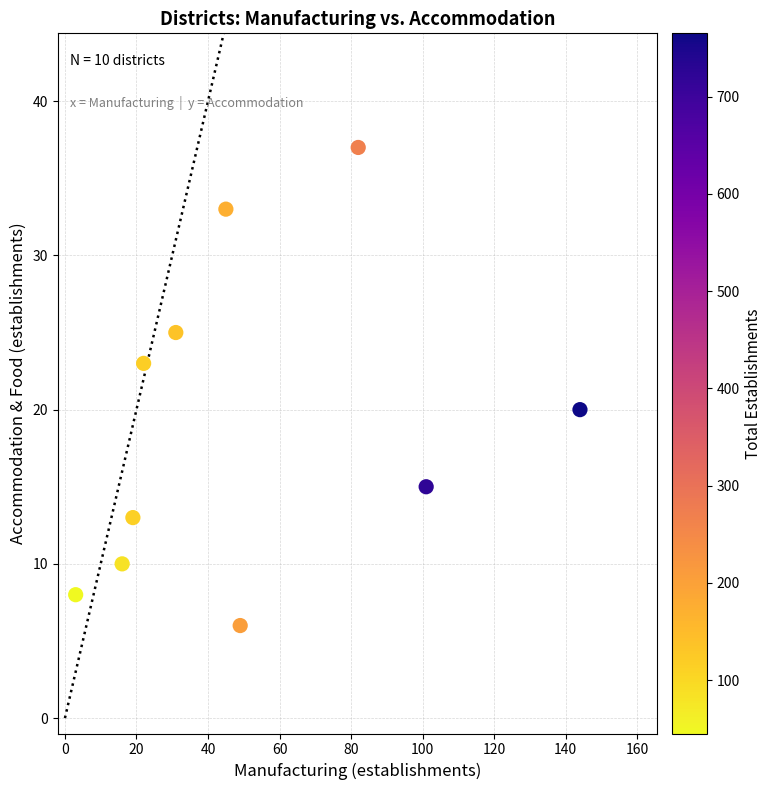

What Y value in the scatter plot is closest to 21?

20